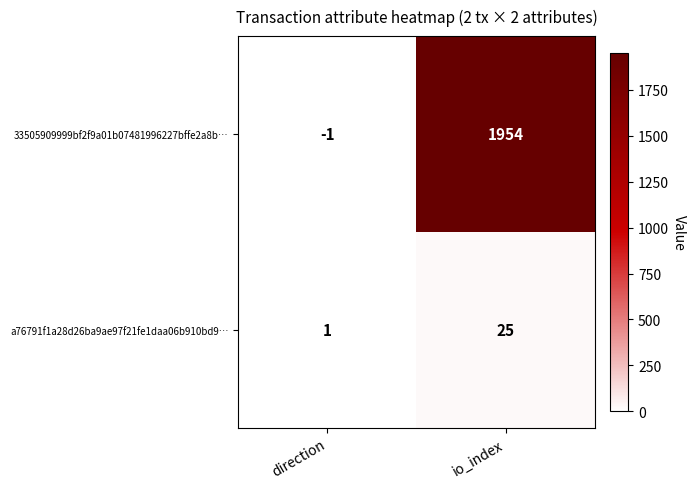

Which series has the widest spread of values?

33505909999bf2f9a01b07481996227bffe2a8b…